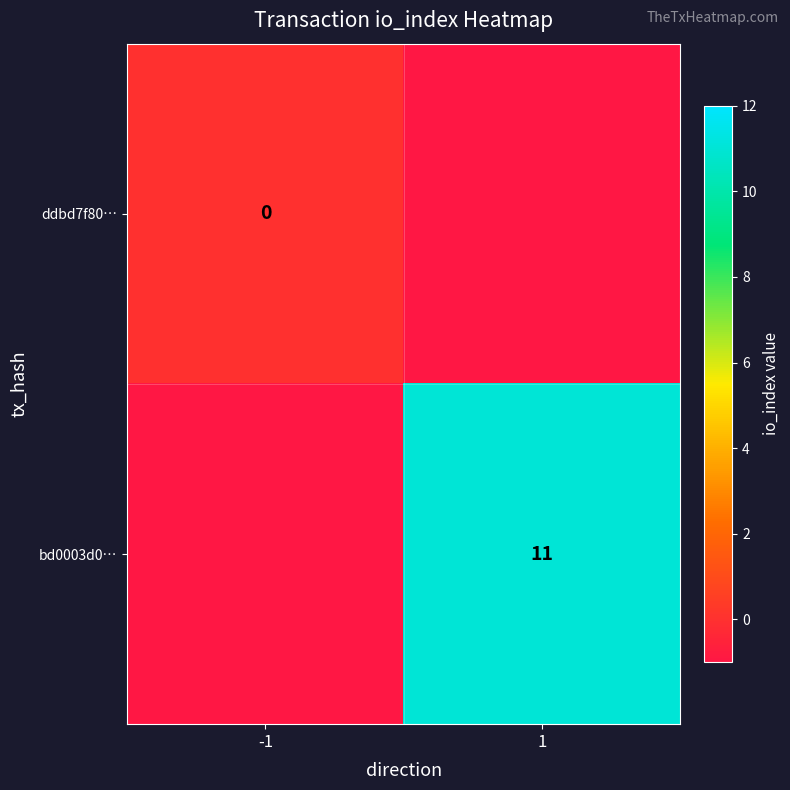

Is the value of bd0003d0… at 1 greater than the value of ddbd7f80… at -1?

Yes